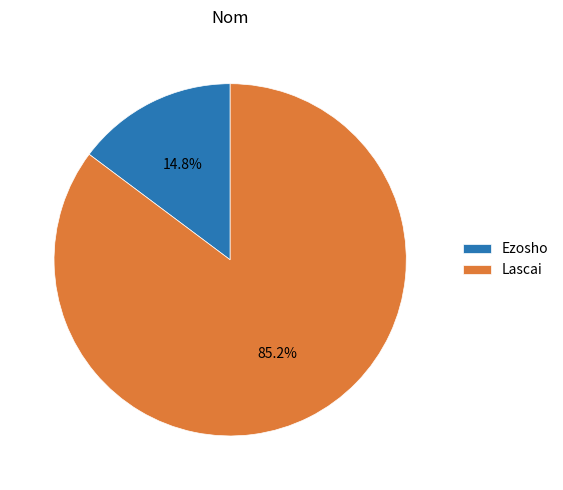

True or false: Lascai accounts for 76% of the total.

False